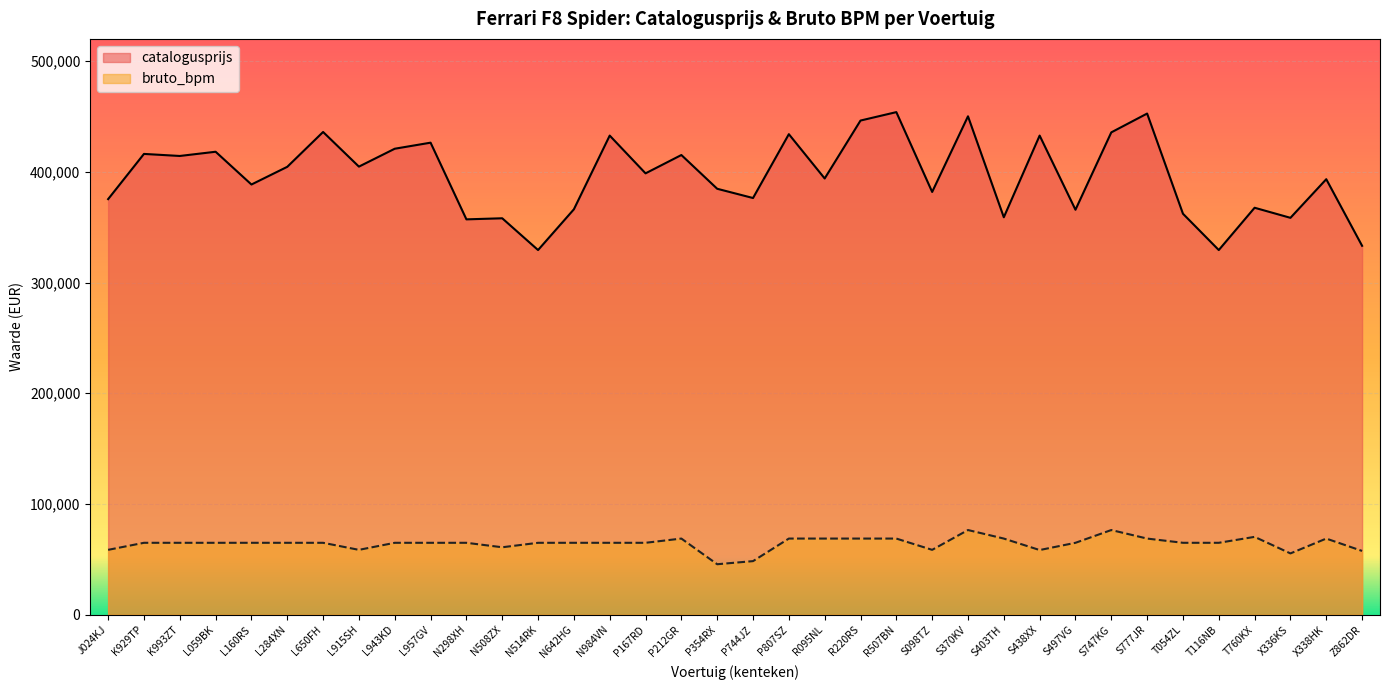

What is the spread (max minus min) of values at R220RS?

377439